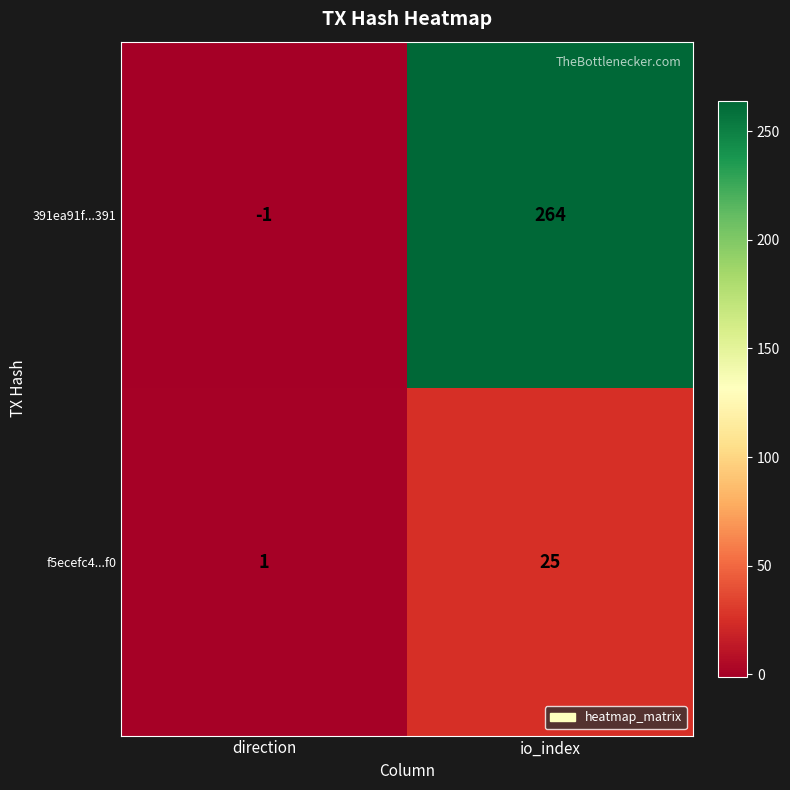

Is the value of f5ecefc4...f0 at direction greater than the value of 391ea91f...391 at direction?

Yes